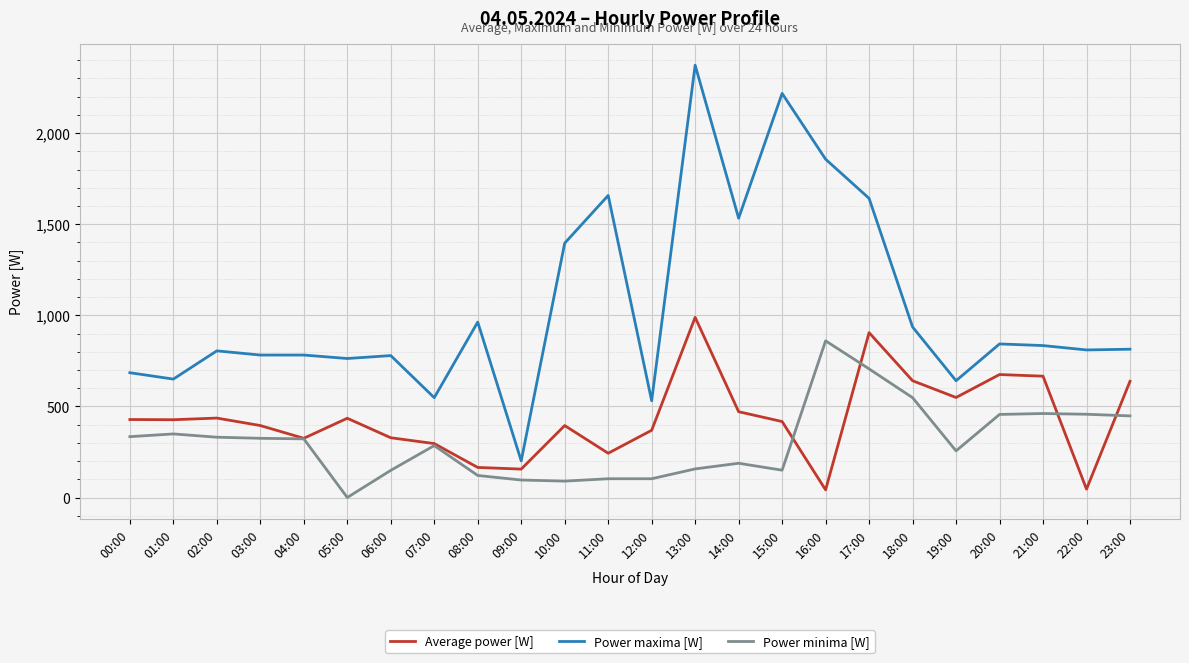

Is this an area chart (filled region under the line)?

No